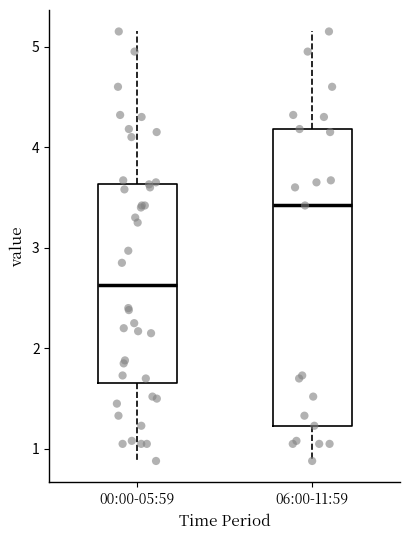

Reading left to right, read every box against the y-axis: the position of its median line, the range the box covers, and the ends of its whiskers. The values are not printed on the chart, so give them approximately, as read against the axis.

00:00-05:59: median 2.6, box 1.7 to 3.6, whiskers 0.9 to 5.2
06:00-11:59: median 3.4, box 1.2 to 4.2, whiskers 0.9 to 5.2